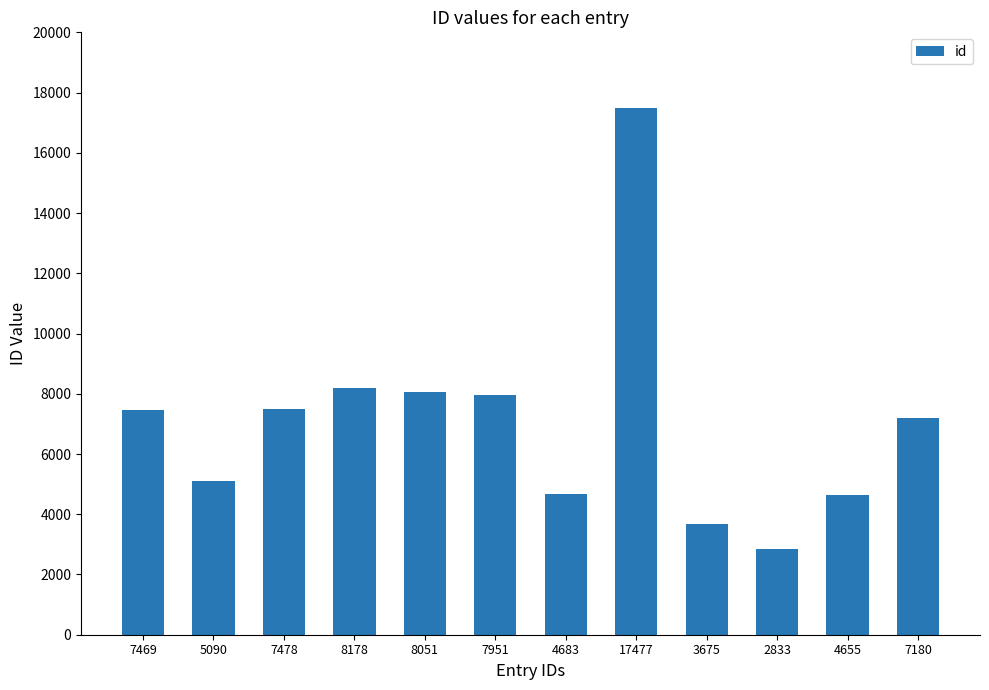

Approximately how many times larger is the value at 17477 compared to 3675?

4.8